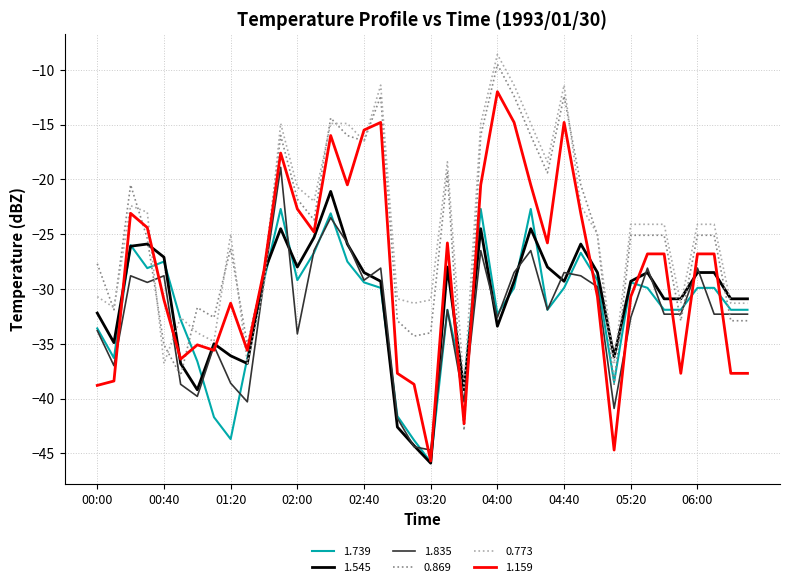

What is the minimum value shown in the chart?

-45.9